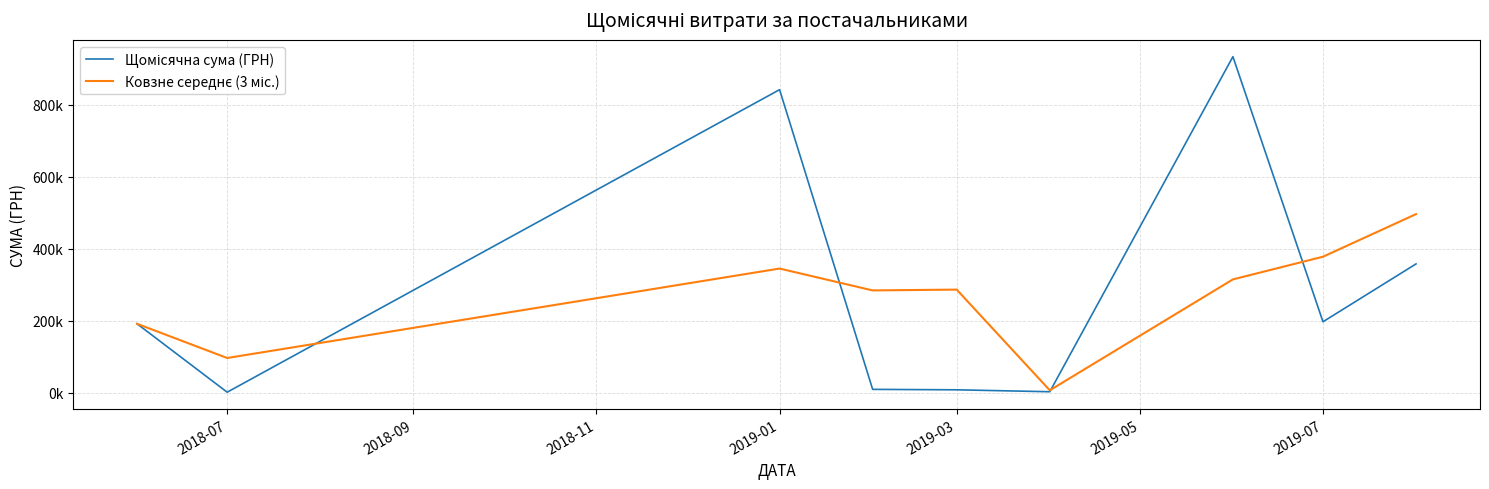

Reading left to right, transcribe all the data shown in this chart.

Щомісячна сума (ГРН): 191243.3	1284.0	841624.6	9137.9	7924.8	2551.0	933285.4	196909.9	357652.4
Ковзне середнє (3 міс.): 191243.3	96263.7	344717.3	284015.5	286229.1	6537.9	314587.1	377582.1	495949.2